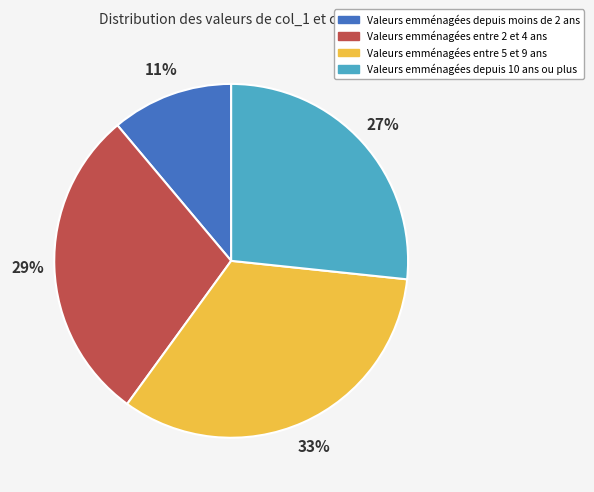

To the nearest percent, what is the difference between the largest and smallest slice percentages?

22%